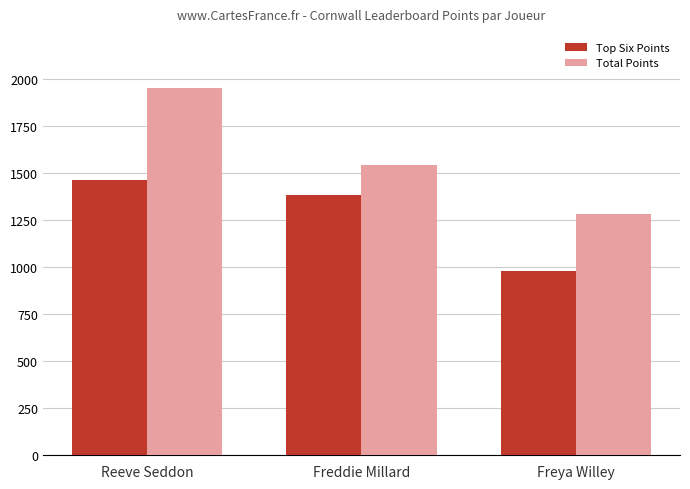

Where is Total Points nearest to the value 1615?

Freddie Millard